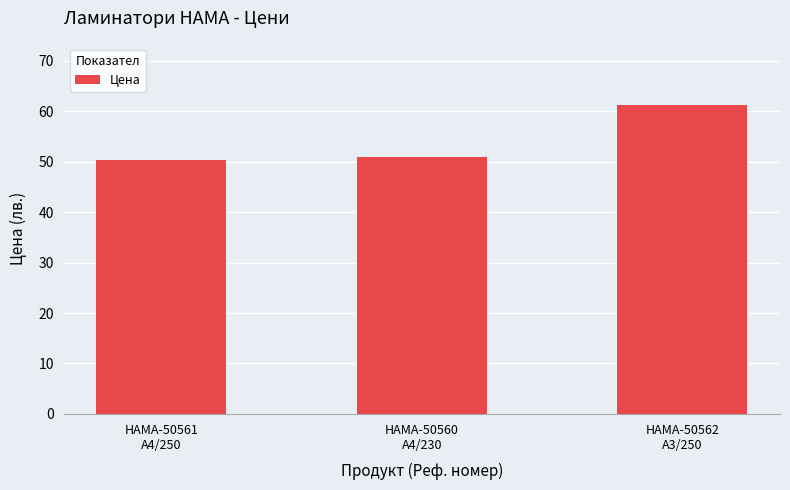

What is the sum of all values?

162.5